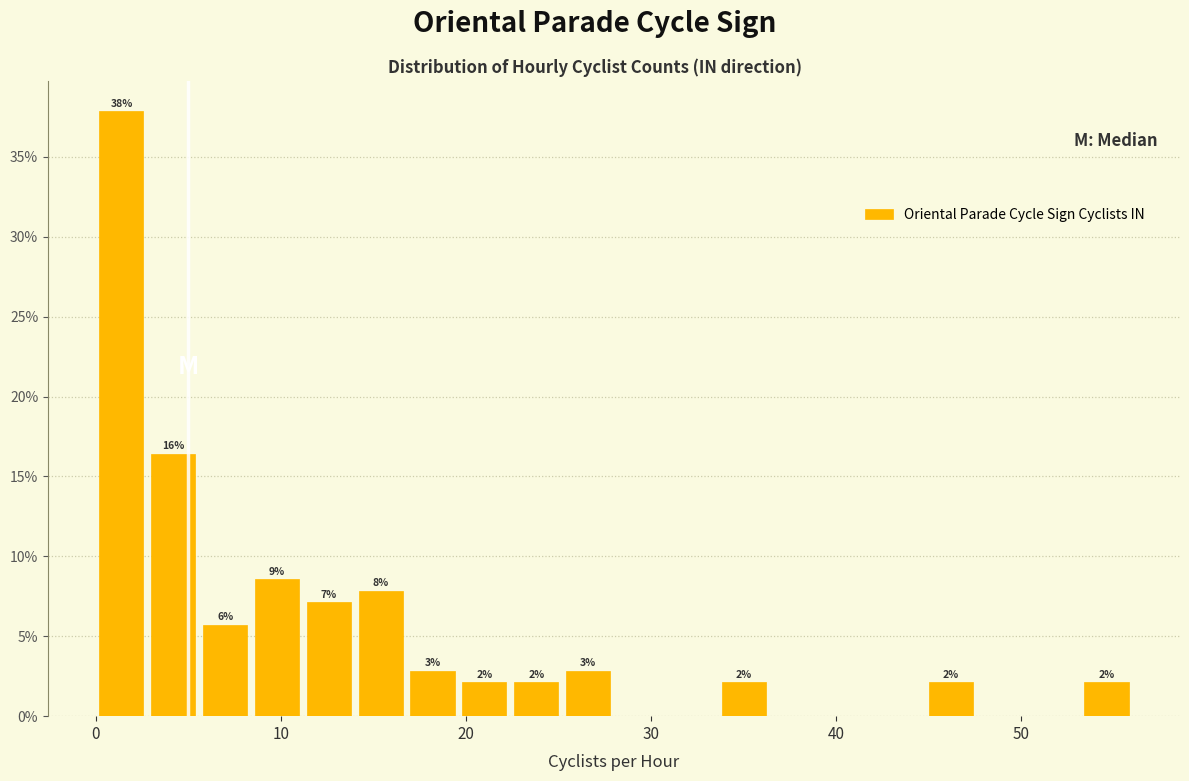

Read against the x-axis, roughly where is the centre of the tallest bar?

1